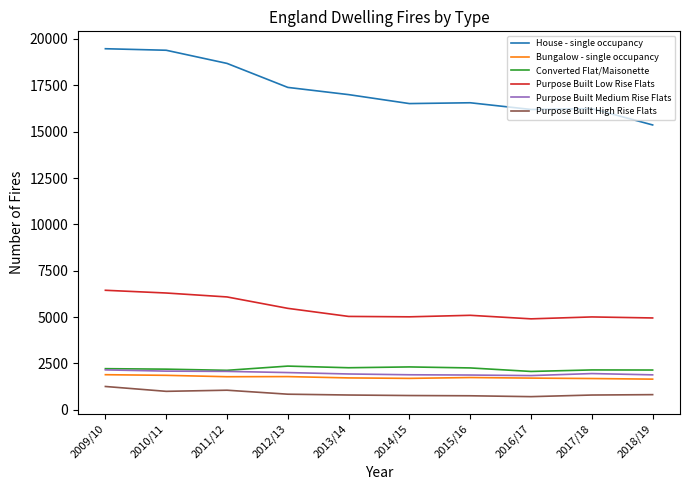

True or false: Purpose Built Low Rise Flats and Bungalow - single occupancy intersect in this chart.

False